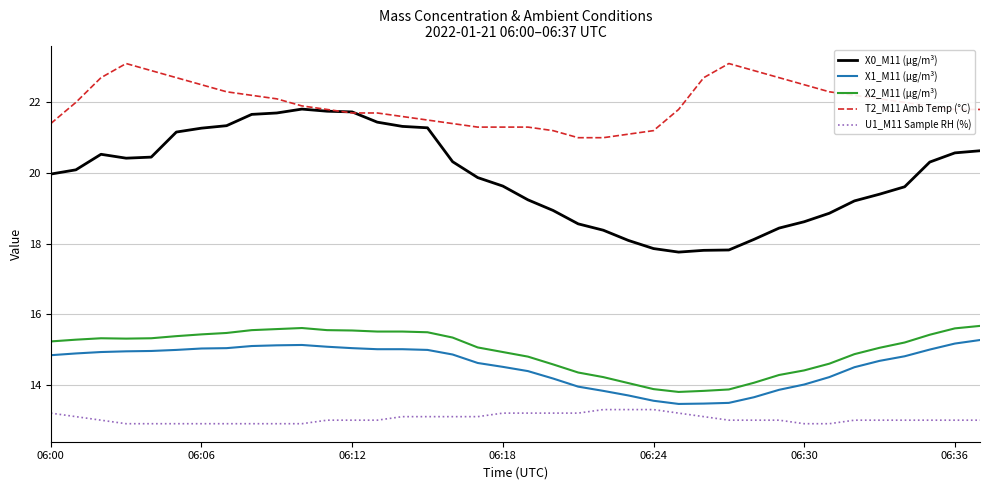

True or false: X2_M11 (μg/m³) and U1_M11 Sample RH (%) cross at least once.

False